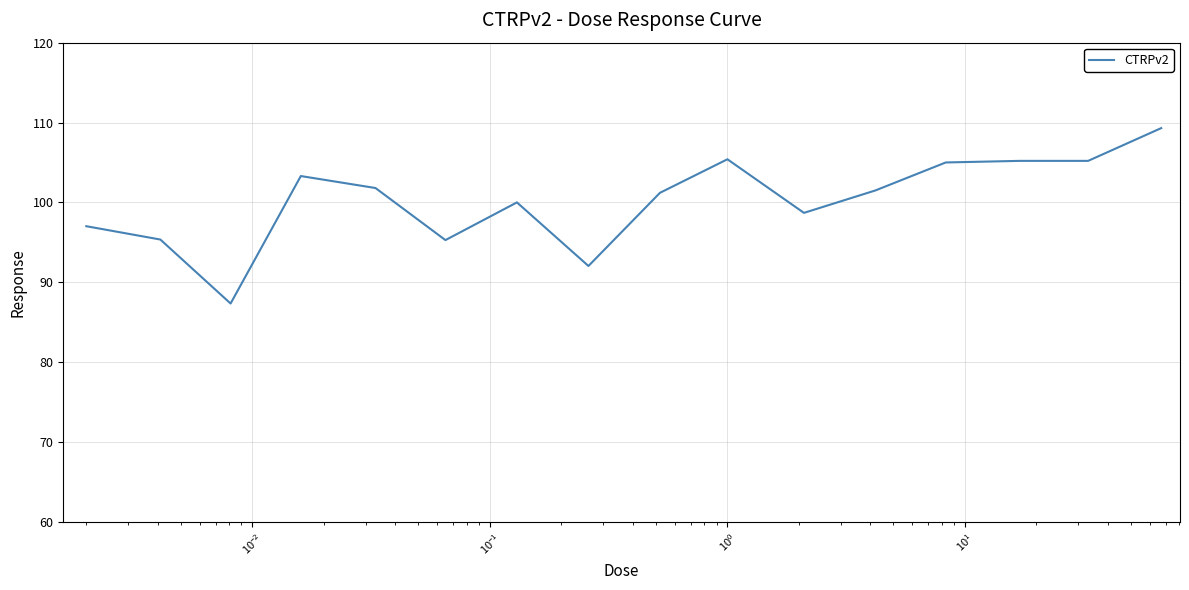

What is the minimum value shown in the chart?

87.3